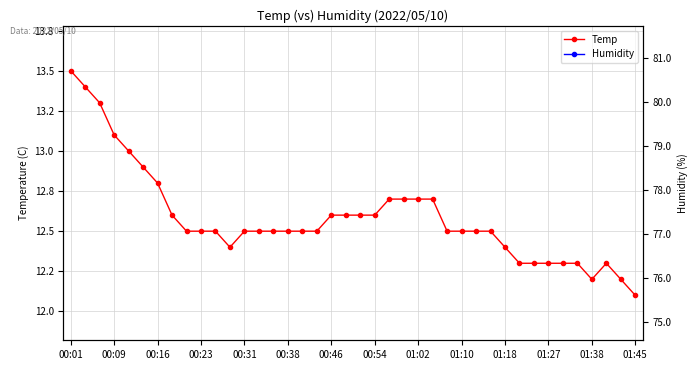

True or false: Temp and Humidity intersect in this chart.

False